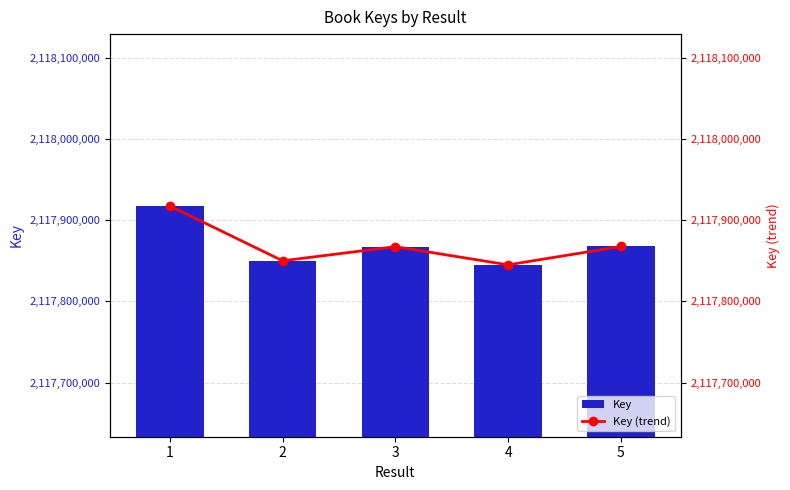

What is the difference between the maximum and minimum values in the Key (trend) series?

72506